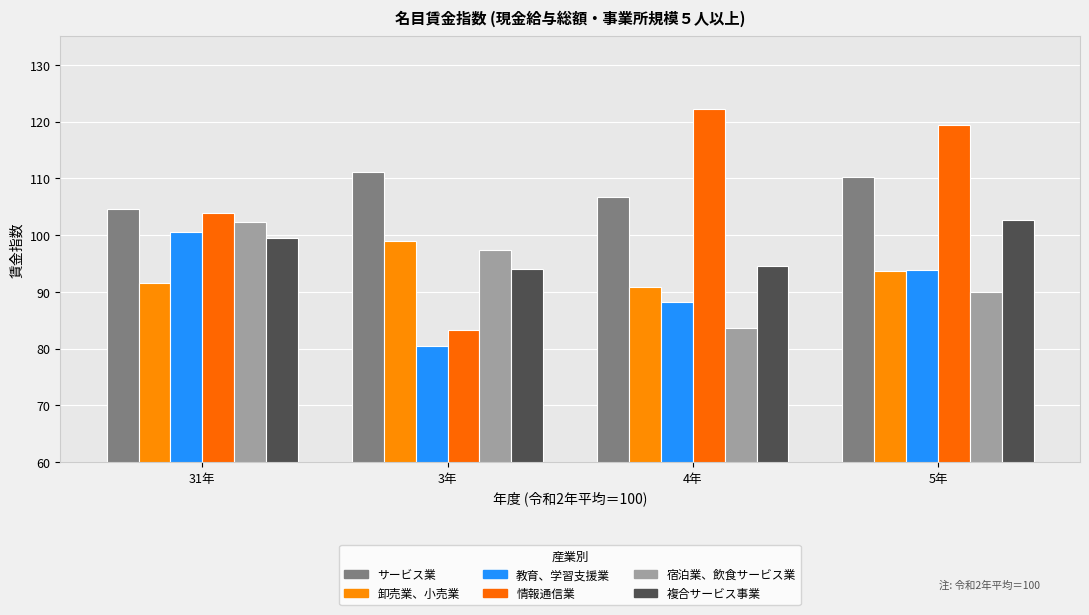

What is the approximate value of 宿泊業、飲食サービス業 at 4年?

83.6